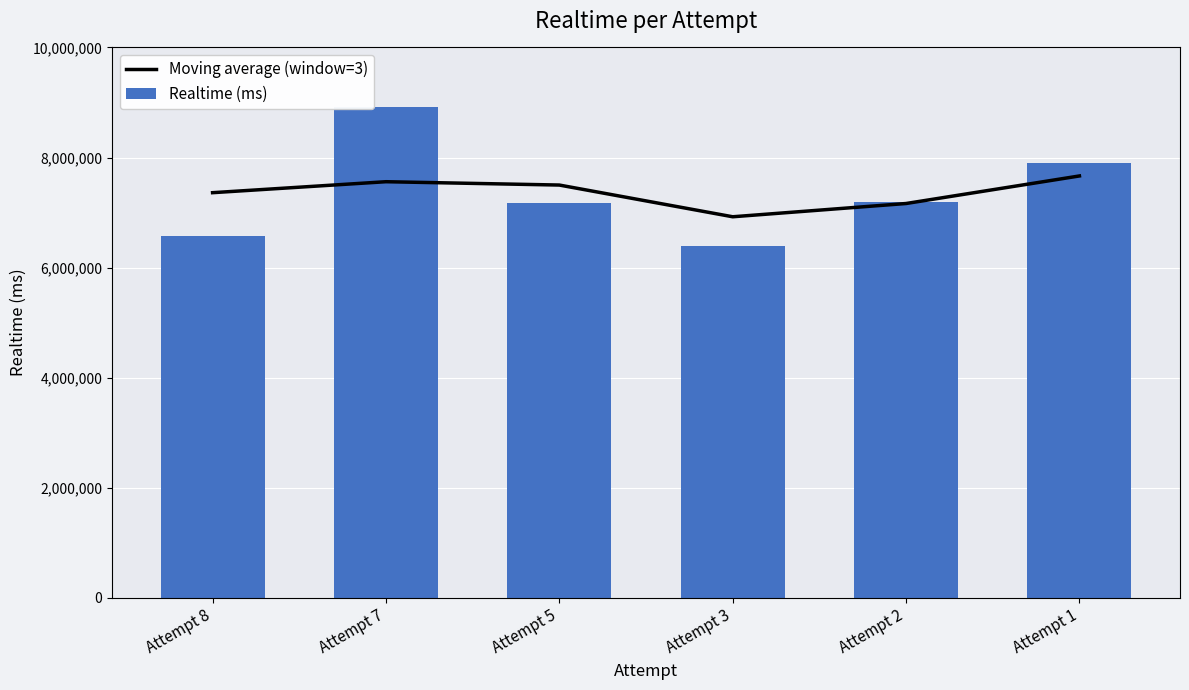

The value of Moving average (window=3) at Attempt 5 is 12126223.9. True or false?

False